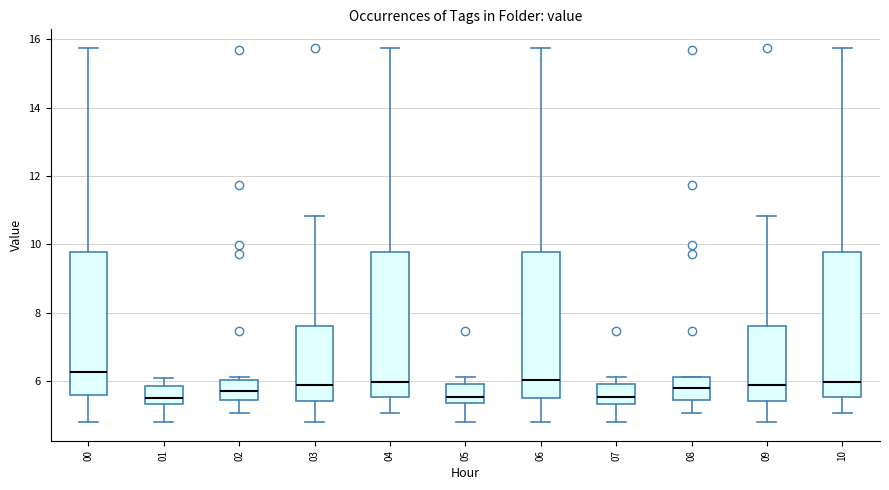

Reading left to right, transcribe this box plot: for each box, give where its median line is, the range the box spans, and where its two whiskers end, as read against the y-axis. The values are not printed on the chart, so give them approximately, as read against the axis.

00: median 6.2, box 5.6 to 9.8, whiskers 4.8 to 15.8
01: median 5.4 (just above the box's lower edge), box 5.4 to 5.8, whiskers 4.8 to 6.2
02: median 5.8, box 5.4 to 6.0, whiskers 5.0 to 6.2
03: median 5.8, box 5.4 to 7.6, whiskers 4.8 to 10.8
04: median 6.0, box 5.6 to 9.8, whiskers 5.0 to 15.8
05: median 5.6, box 5.4 to 6.0, whiskers 4.8 to 6.2
06: median 6.0, box 5.6 to 9.8, whiskers 4.8 to 15.8
07: median 5.6, box 5.4 to 6.0, whiskers 4.8 to 6.2
08: median 5.8, box 5.4 to 6.2, whiskers 5.0 to 6.2
09: median 5.8, box 5.4 to 7.6, whiskers 4.8 to 10.8
10: median 6.0, box 5.6 to 9.8, whiskers 5.0 to 15.8